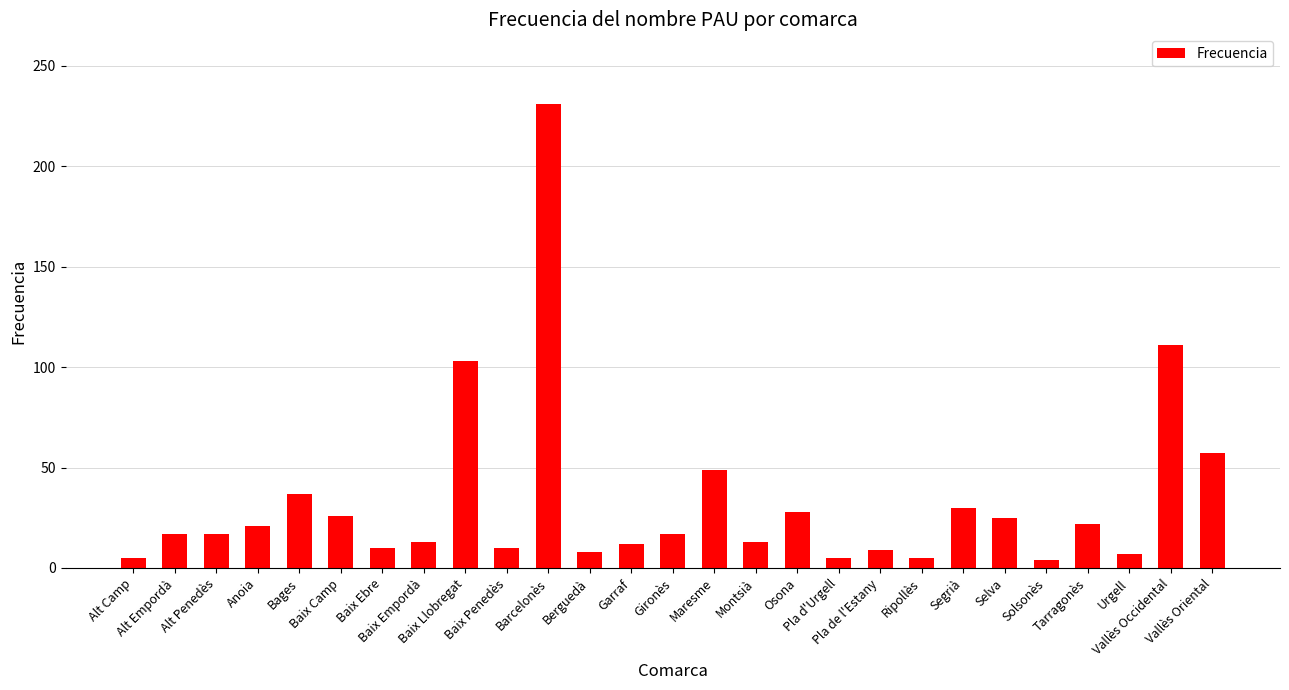

How many distinct data groups are displayed?

1